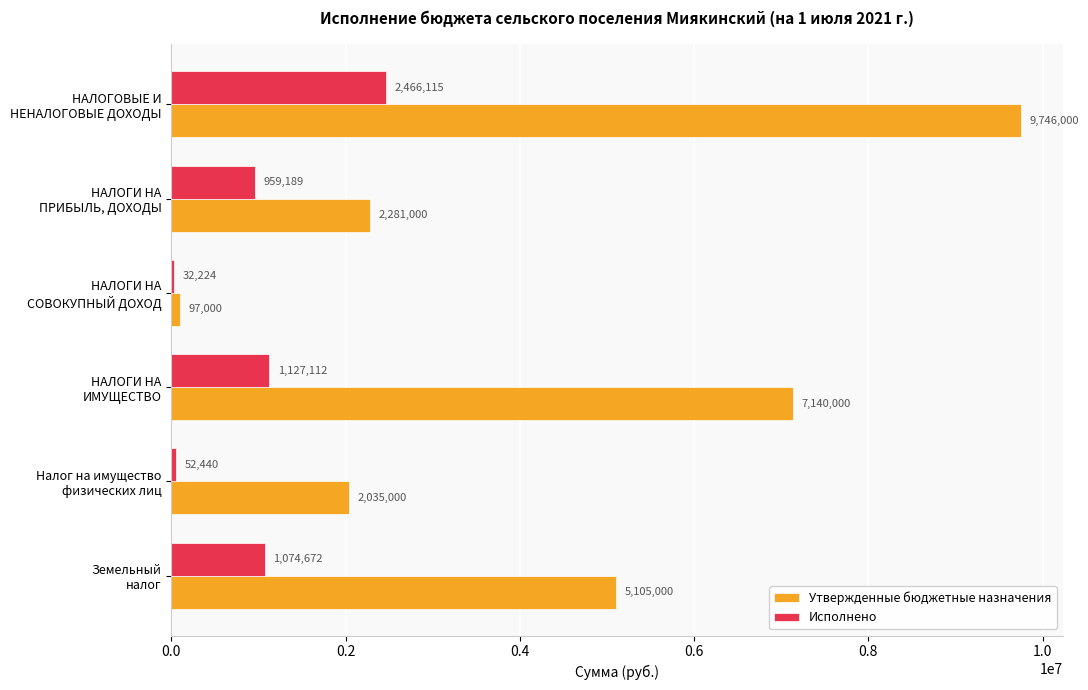

Which series has the largest range (max minus min)?

Утвержденные бюджетные назначения